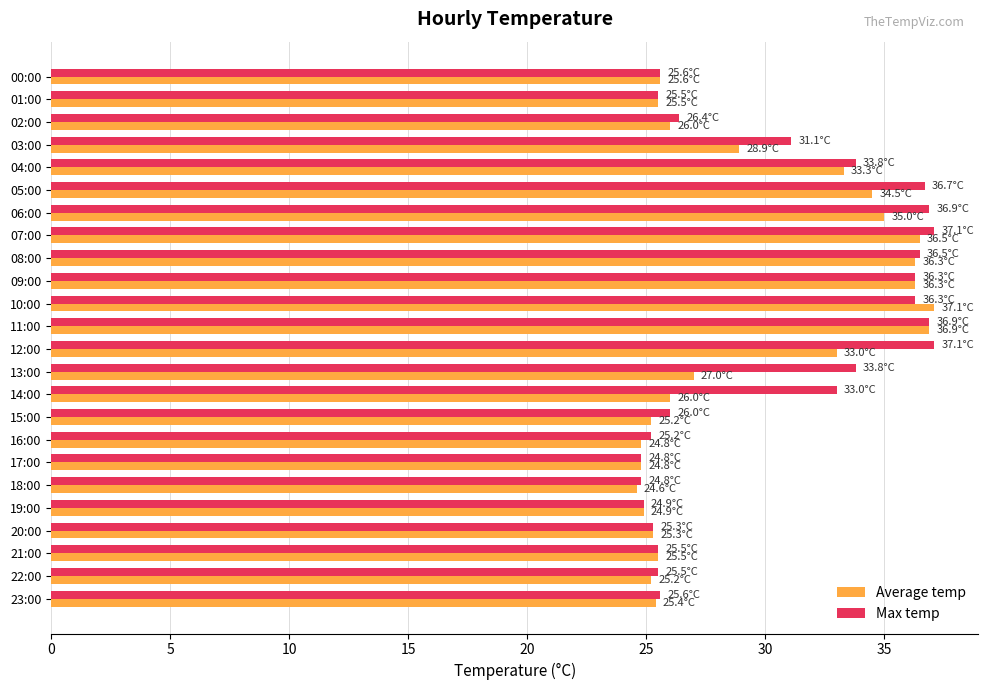

What is the average value of the Max temp series?

30.4